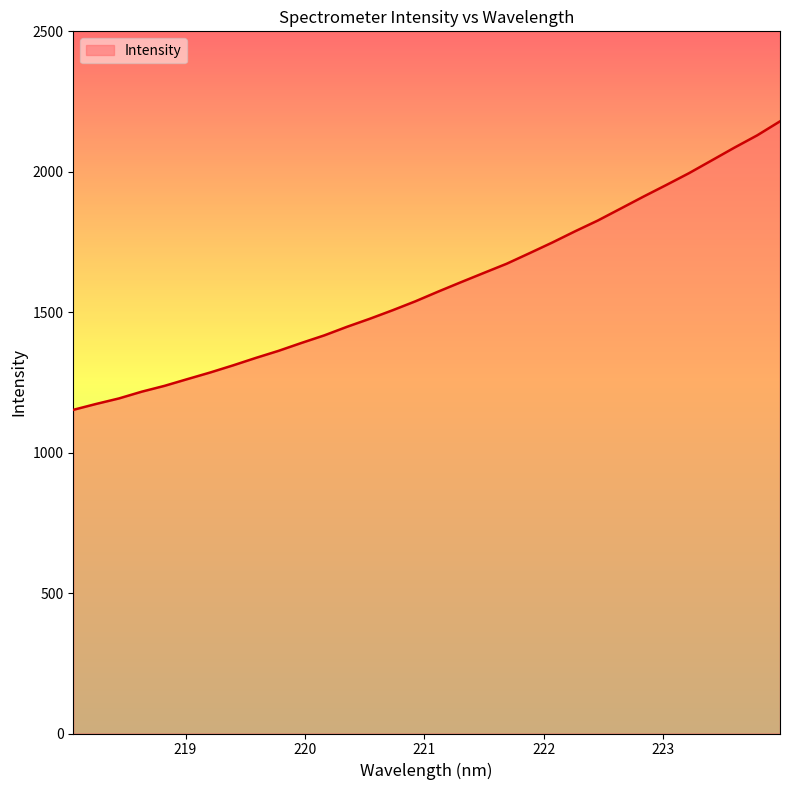

Count the number of data series in this chart.

1